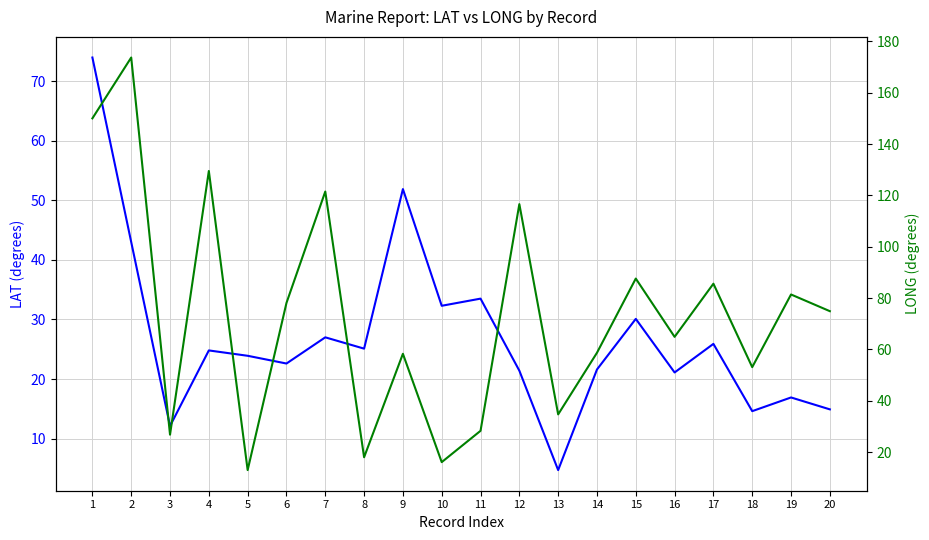

Which series changed the most between 6 and 11?

LONG